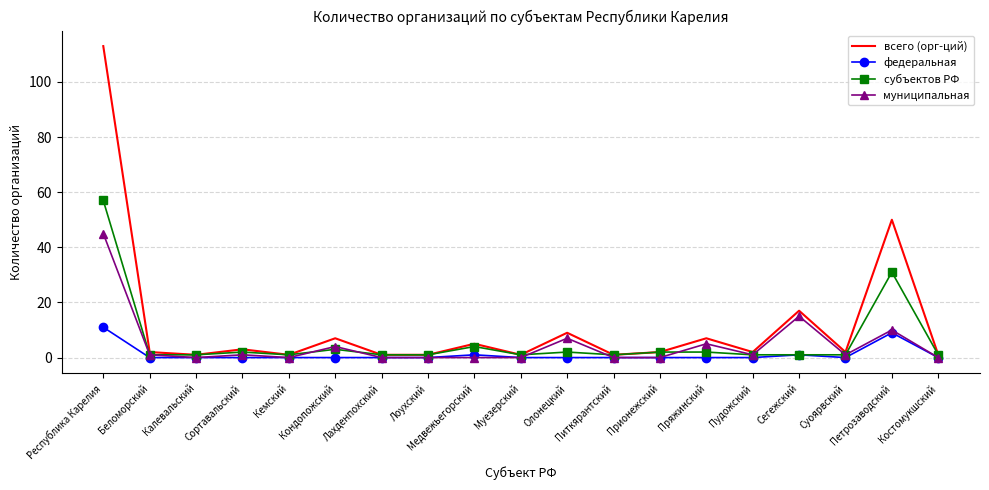

What is the highest value of the всего (орг-ций) series?

113